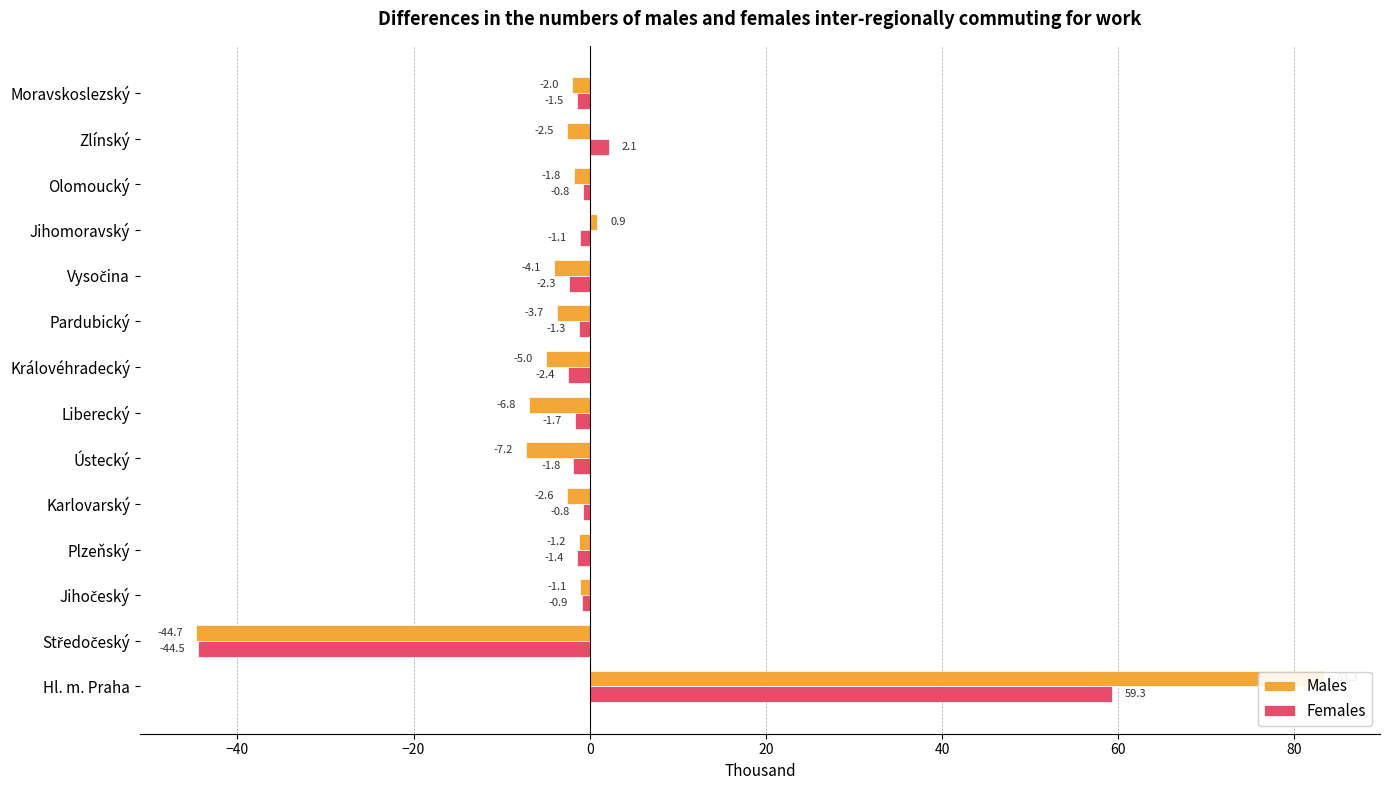

List the series in order of their overall mean, lowest first.

Females, Males